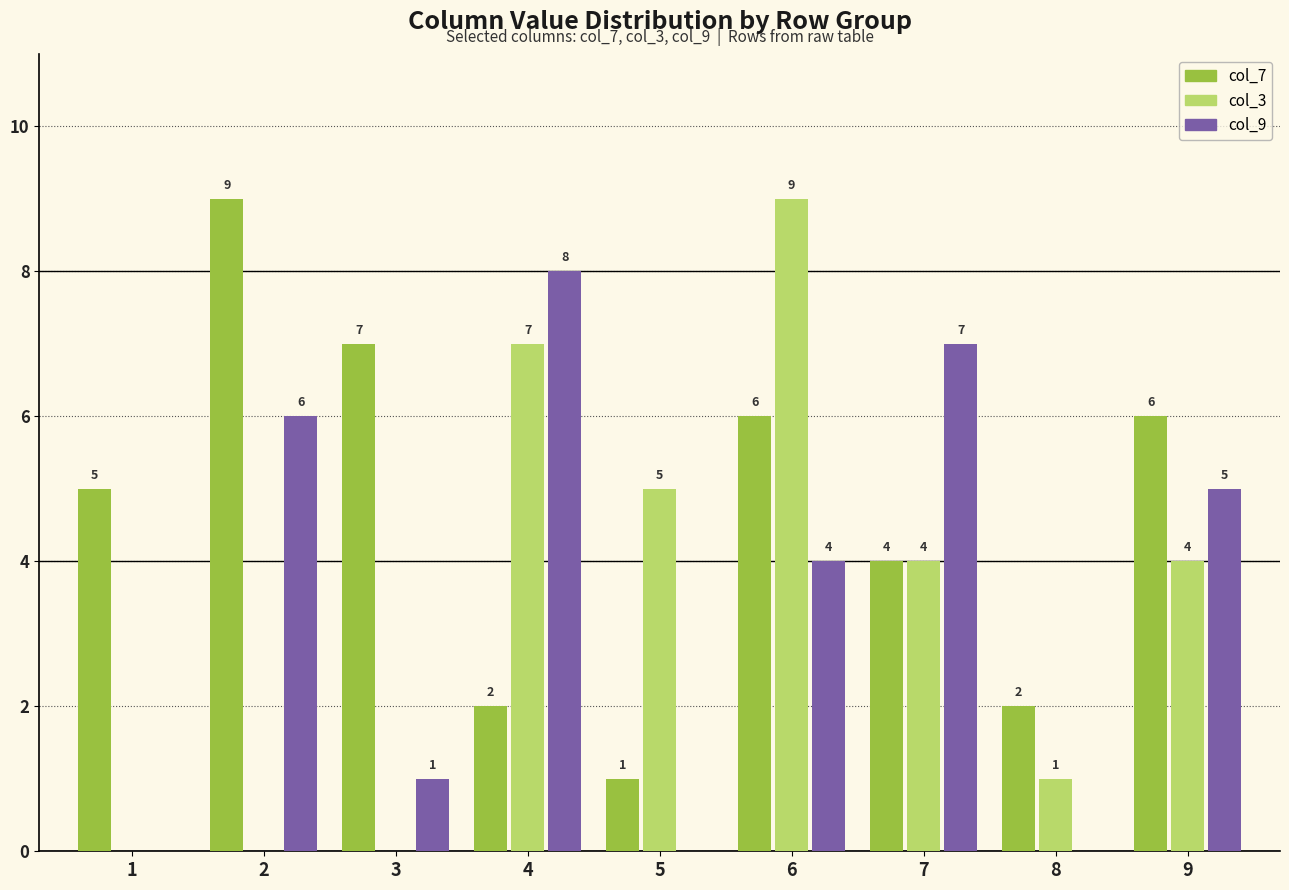

At which category is the sum across all series the highest?

6